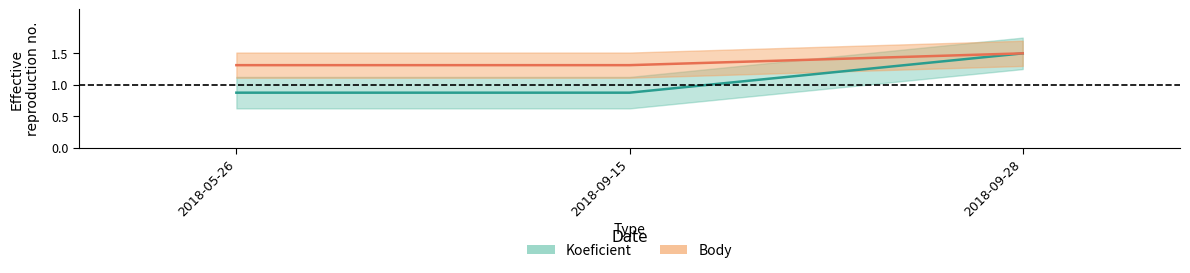

Which series has the largest total across all categories?

Body